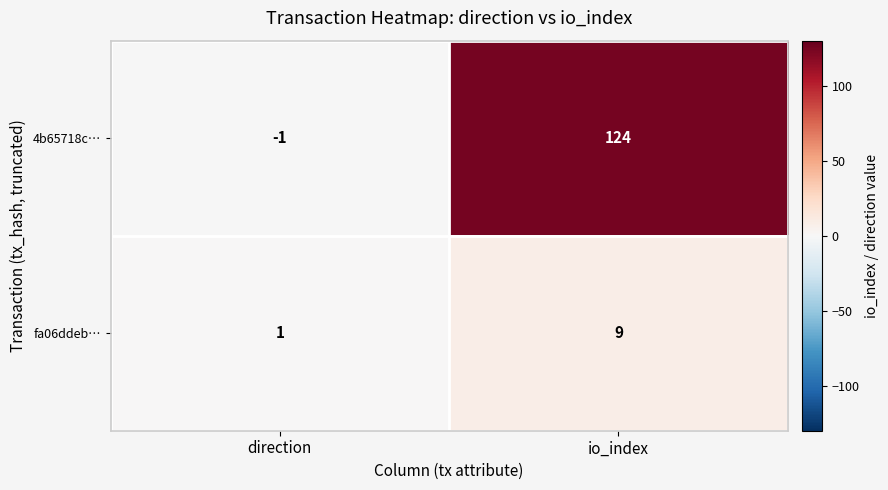

What is the maximum value for fa06ddeb…?

9